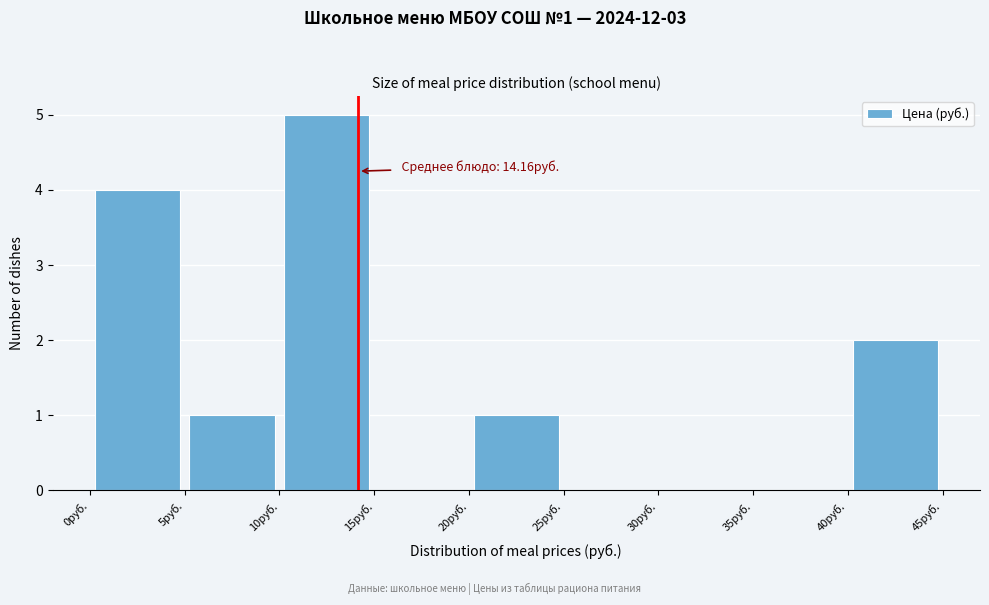

Which range on the x-axis has the tallest bar?

10 to 15